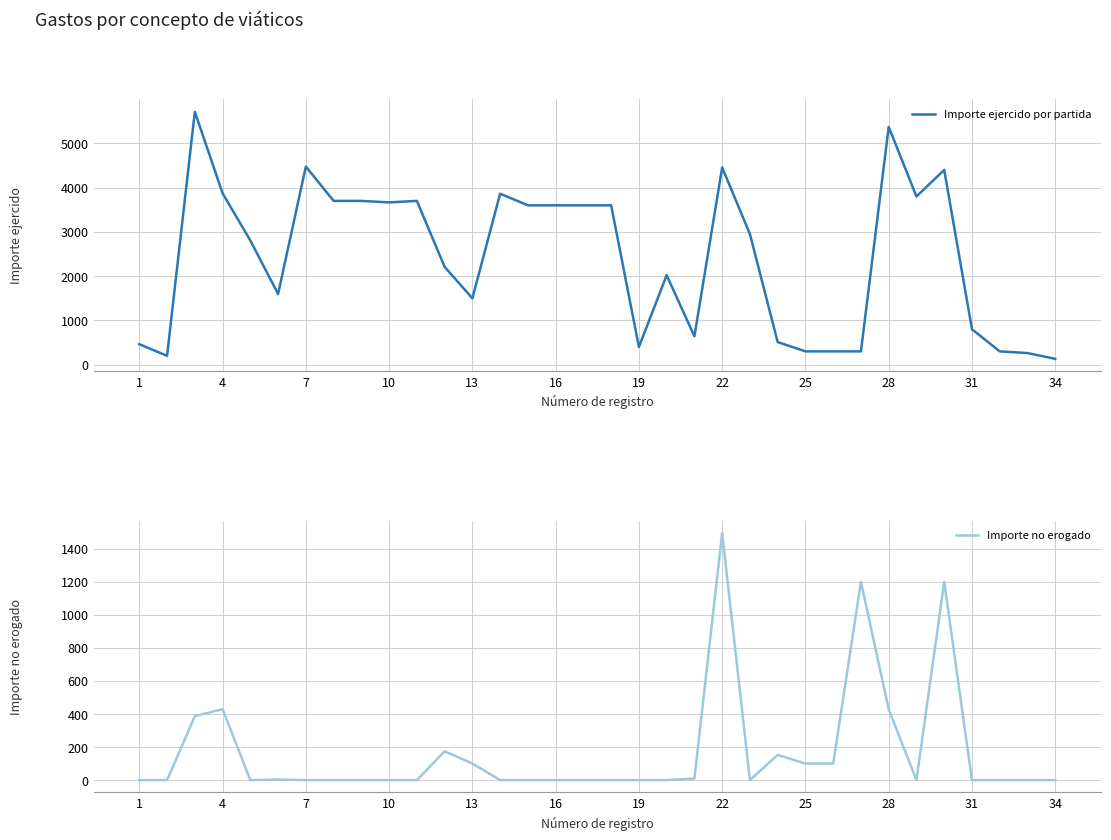

How many categories are shown in the chart?

34